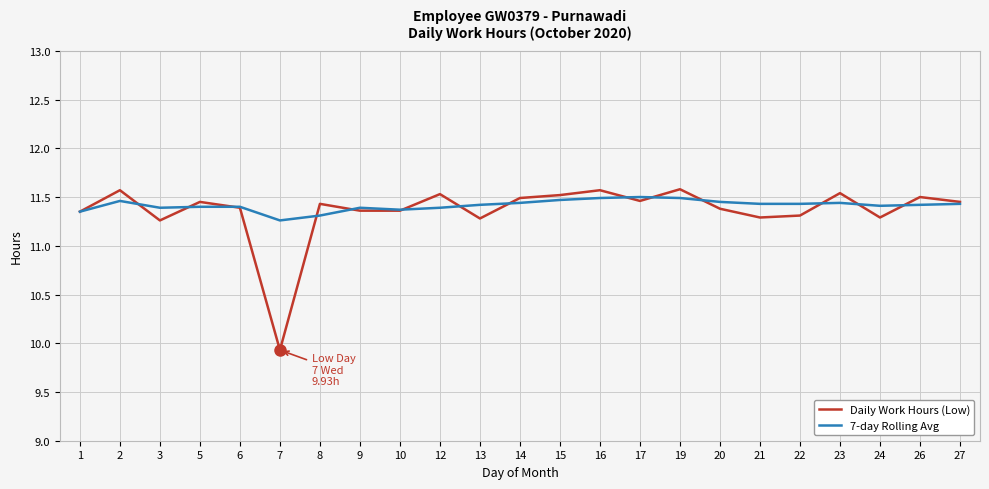

Which series has the widest spread of values?

Daily Work Hours (Low)